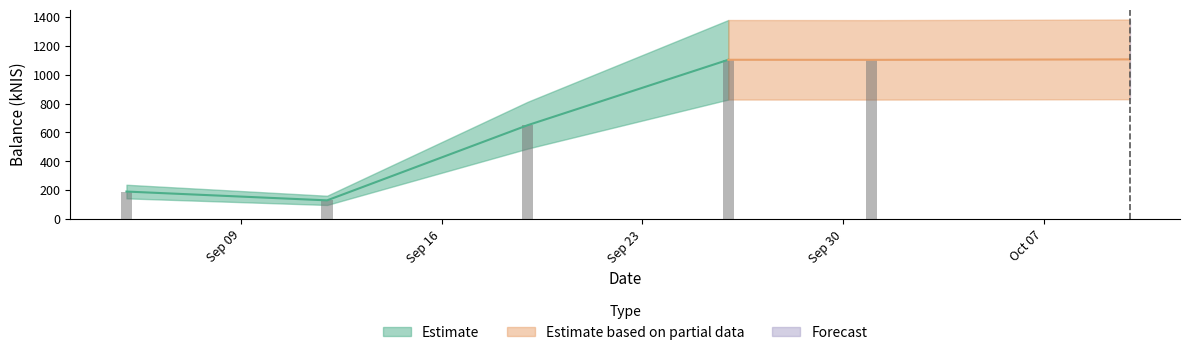

What is the change in value from 2024-09-19 to 2024-10-10?

+456.6